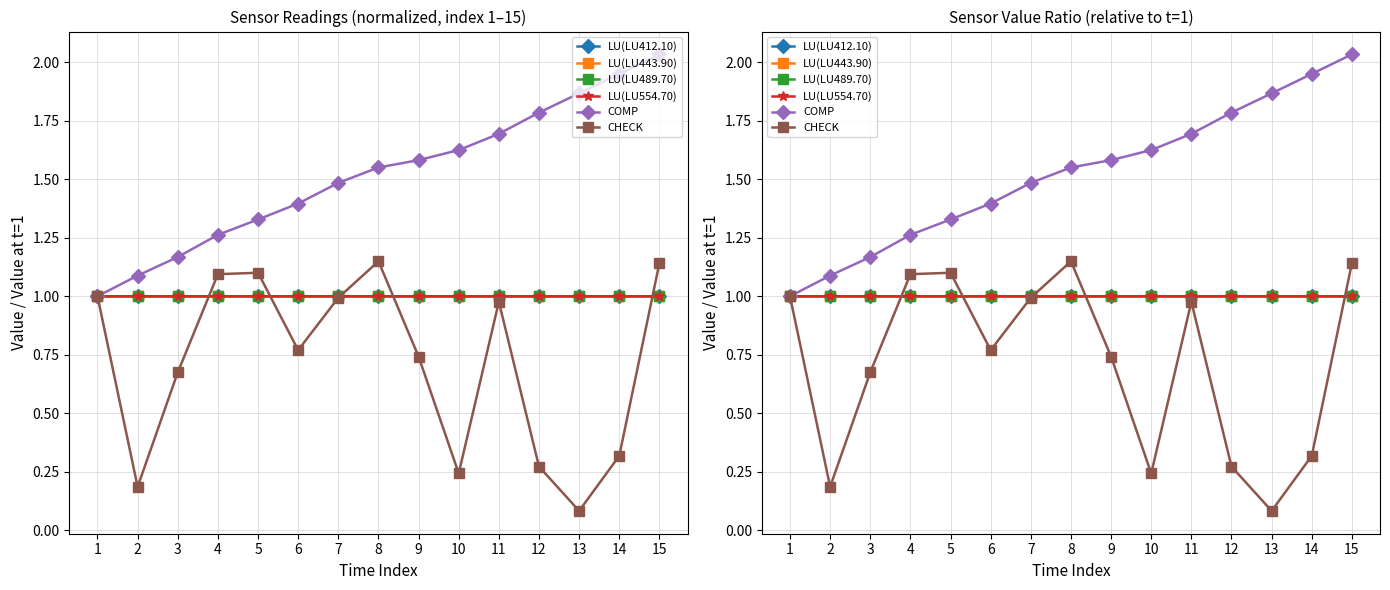

Which series changed the most between 10 and 14?

COMP